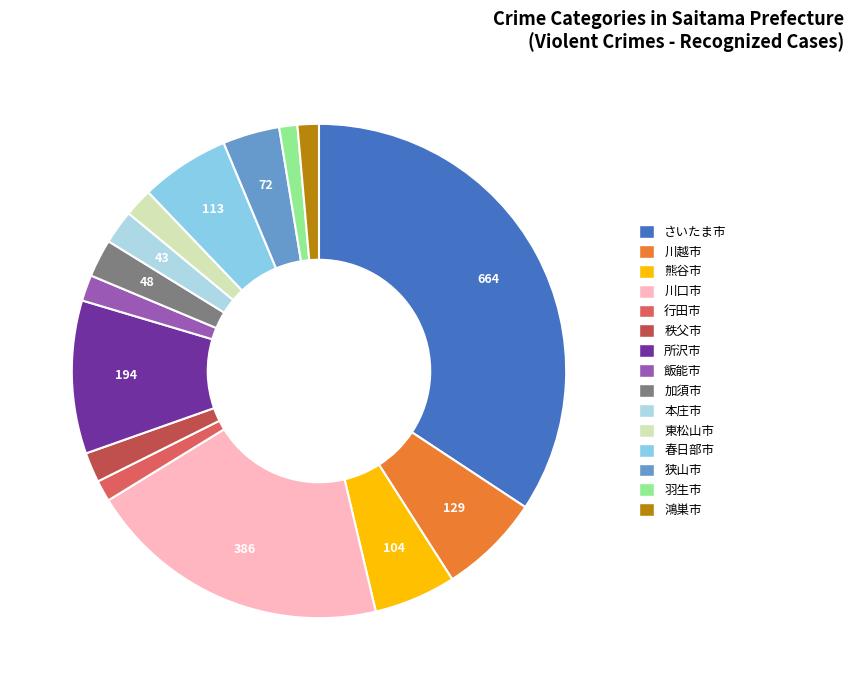

Is it true that 鴻巣市 is 1% of the pie?

True